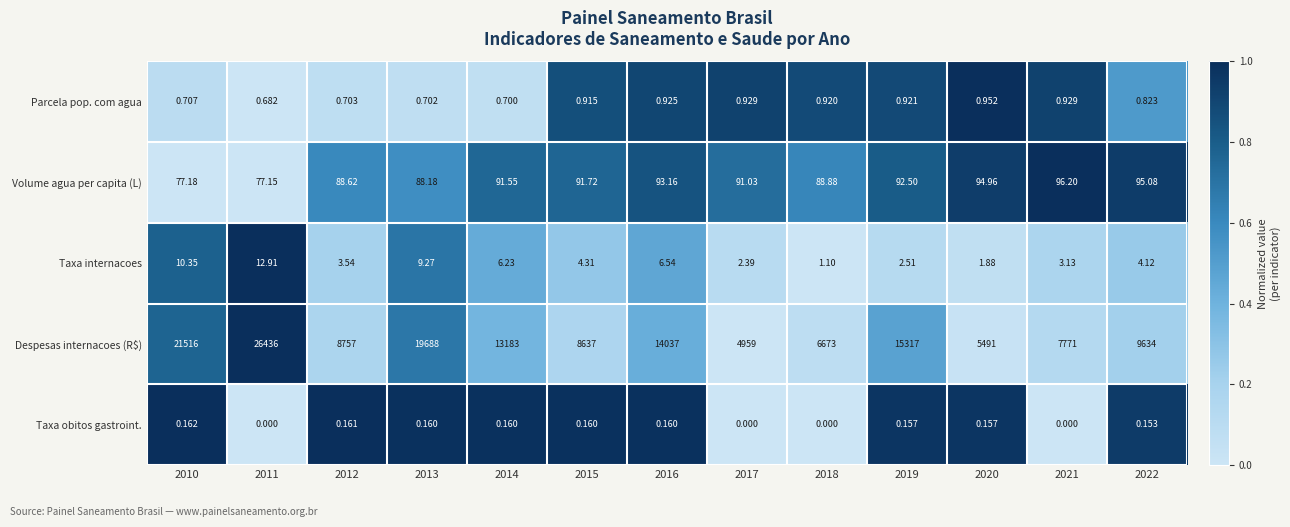

Between 2015 and 2020, which series saw the biggest shift?

Despesas internacoes (R$)